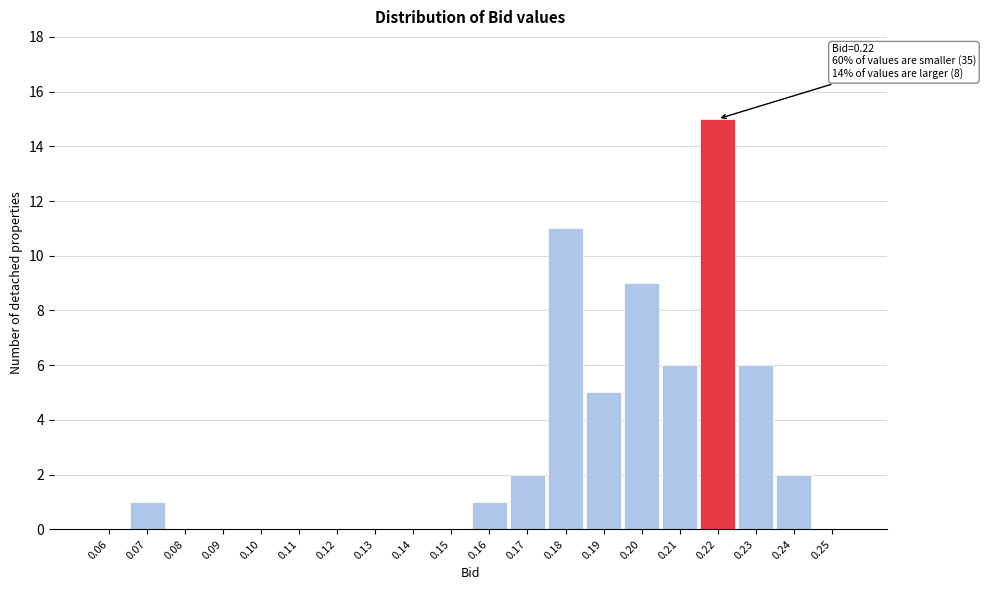

Reading left to right, transcribe all the data shown in this chart.

0.06=0	0.07=1	0.08=0	0.09=0	0.10=0	0.11=0	0.12=0	0.13=0	0.14=0	0.15=0	0.16=1	0.17=2	0.18=11	0.19=5	0.20=9	0.21=6	0.22=15	0.23=6	0.24=2	0.25=0